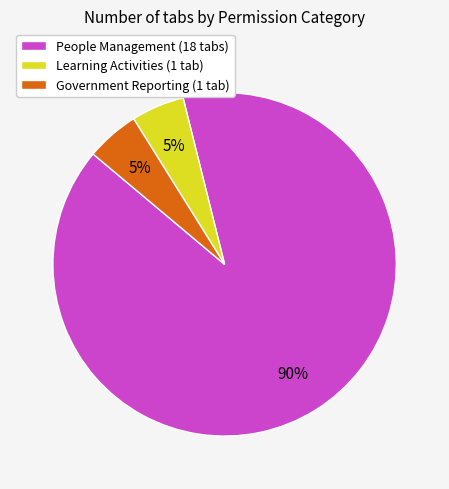

Is the sum of Learning Activities (1 tab) and People Management (18 tabs) greater than half?

Yes